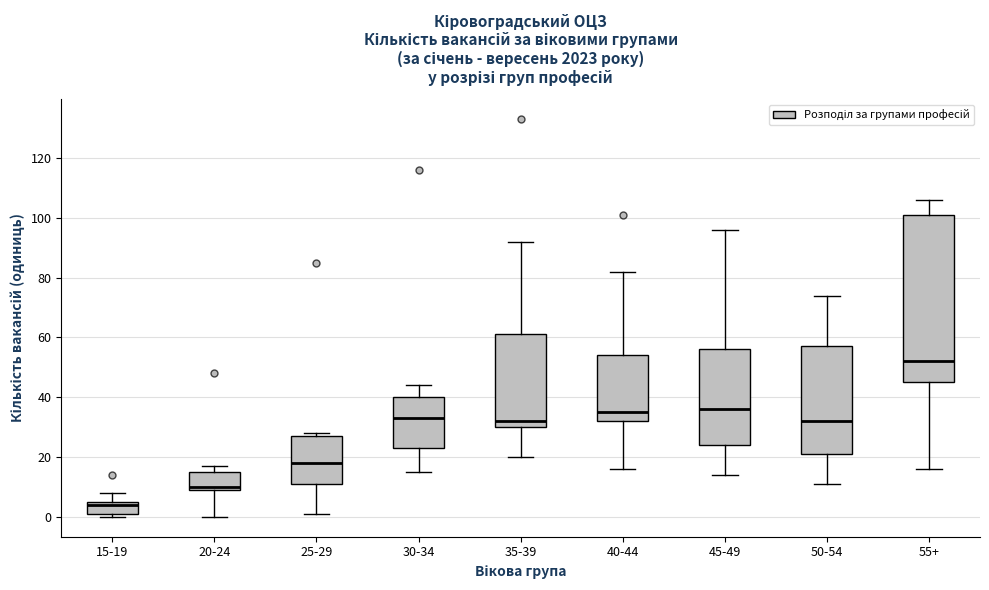

Where does the upper whisker of the box for 45-49 end on the y-axis? The values are not printed on the chart, so give them approximately, as read against the axis.

96